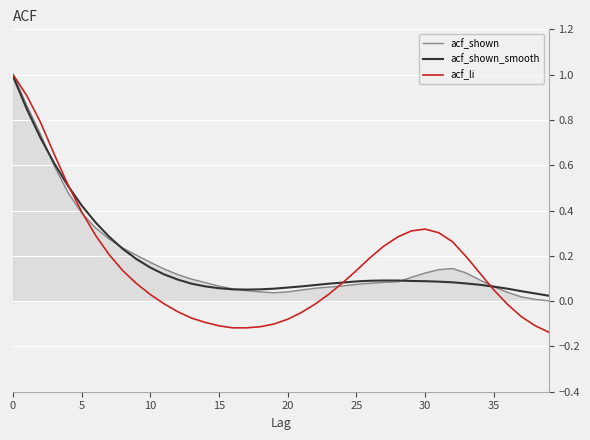

What is the greatest value displayed?

1.0